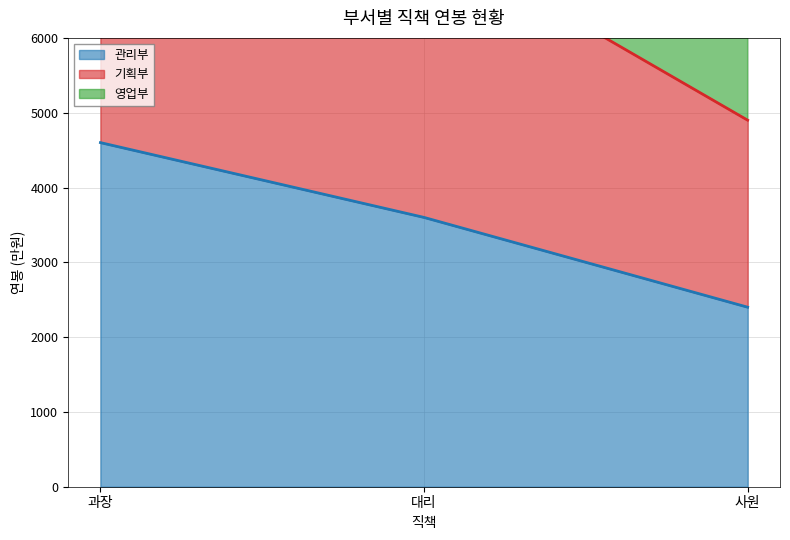

How many lines are shown in the chart?

3